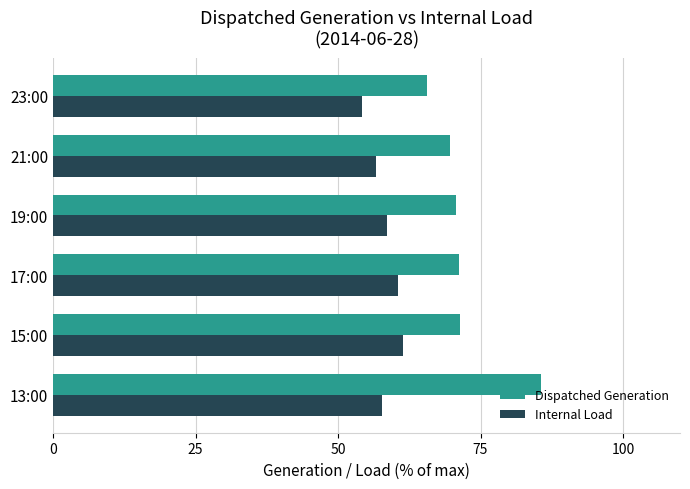

What is the difference between the maximum and minimum values in the Internal Load series?

7.3